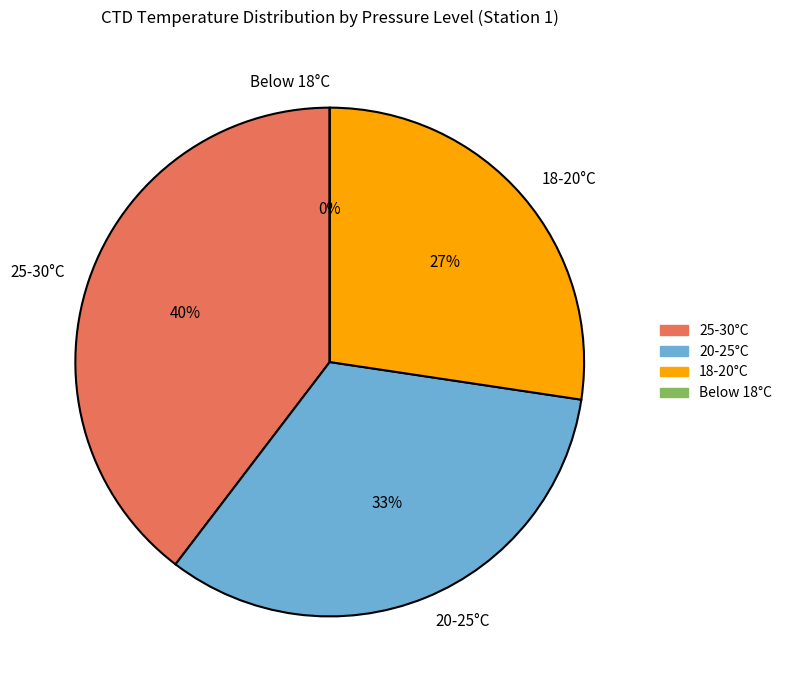

True or false: 131.0 dbar accounts for 1% of the total.

False